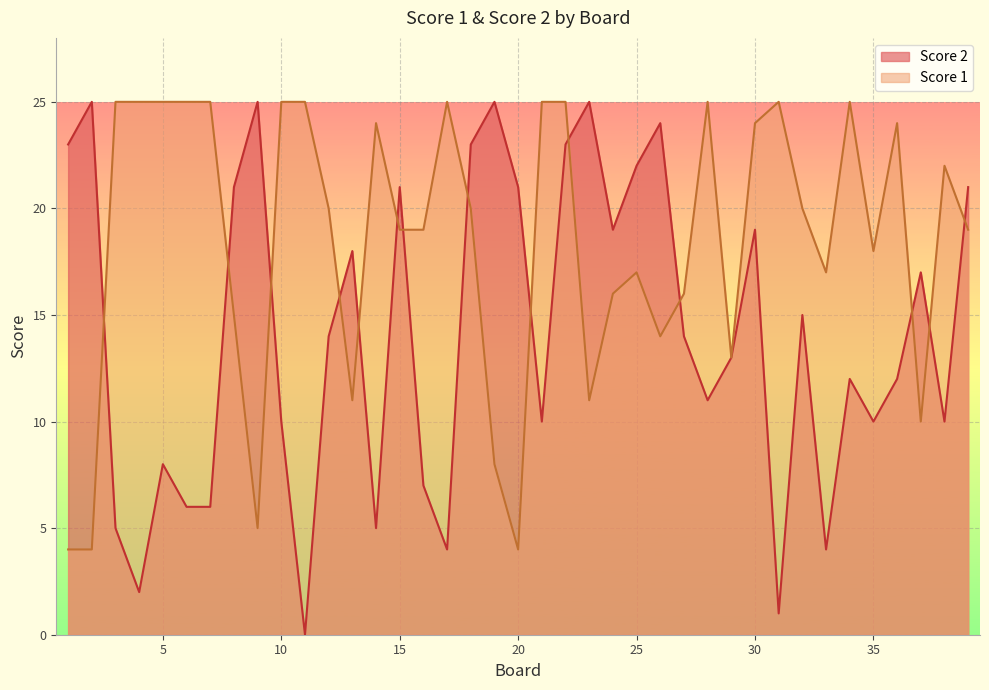

How many values in Score 2 are above zero?

38